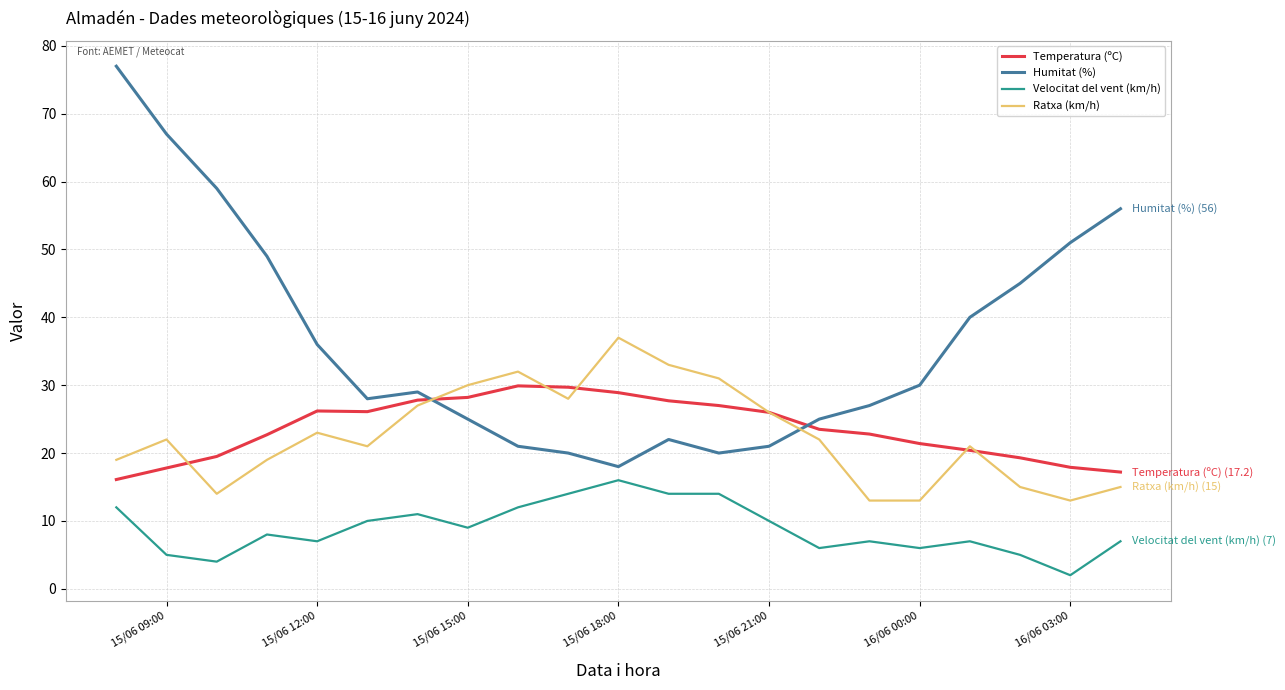

True or false: Humitat (%) and Velocitat del vent (km/h) intersect in this chart.

False